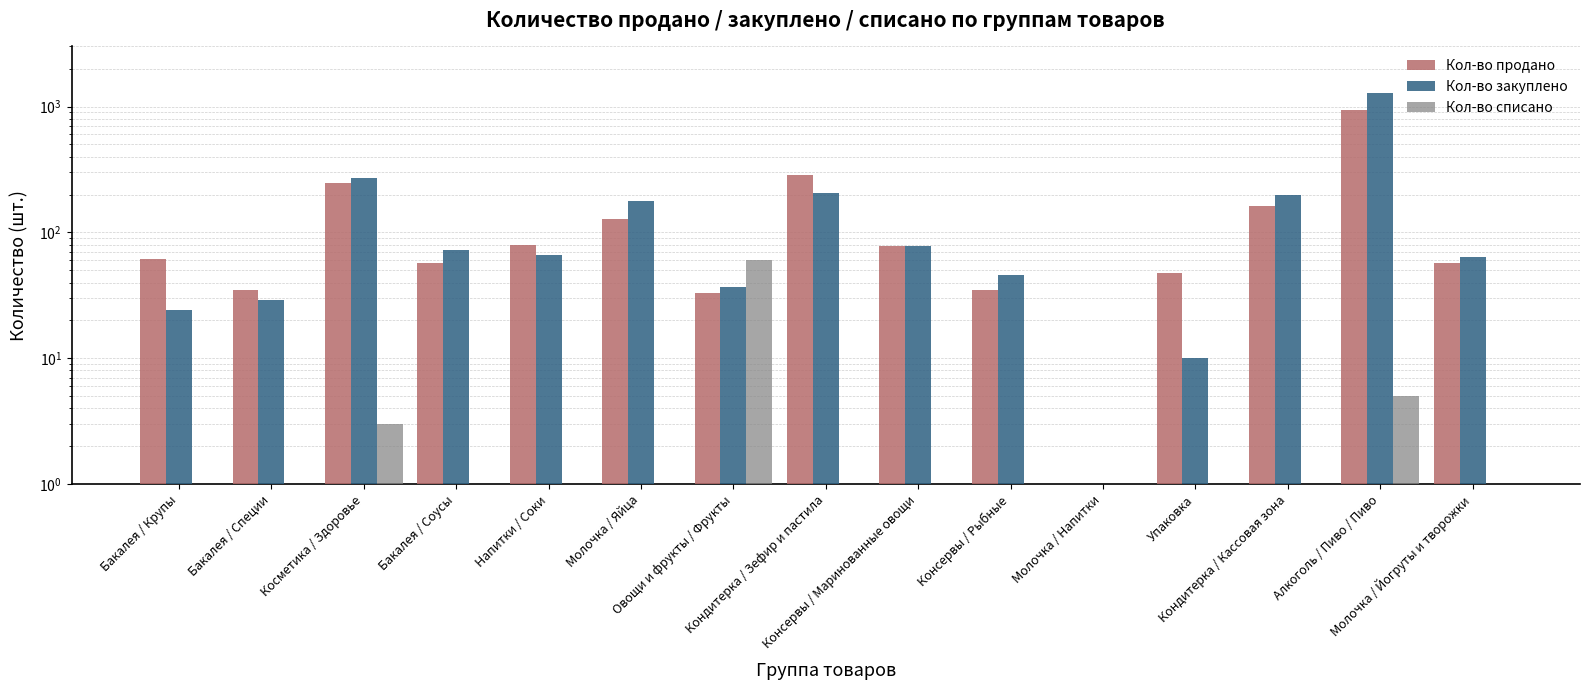

Rank the series by their maximum value, from highest to lowest.

Кол-во закуплено, Кол-во продано, Кол-во списано